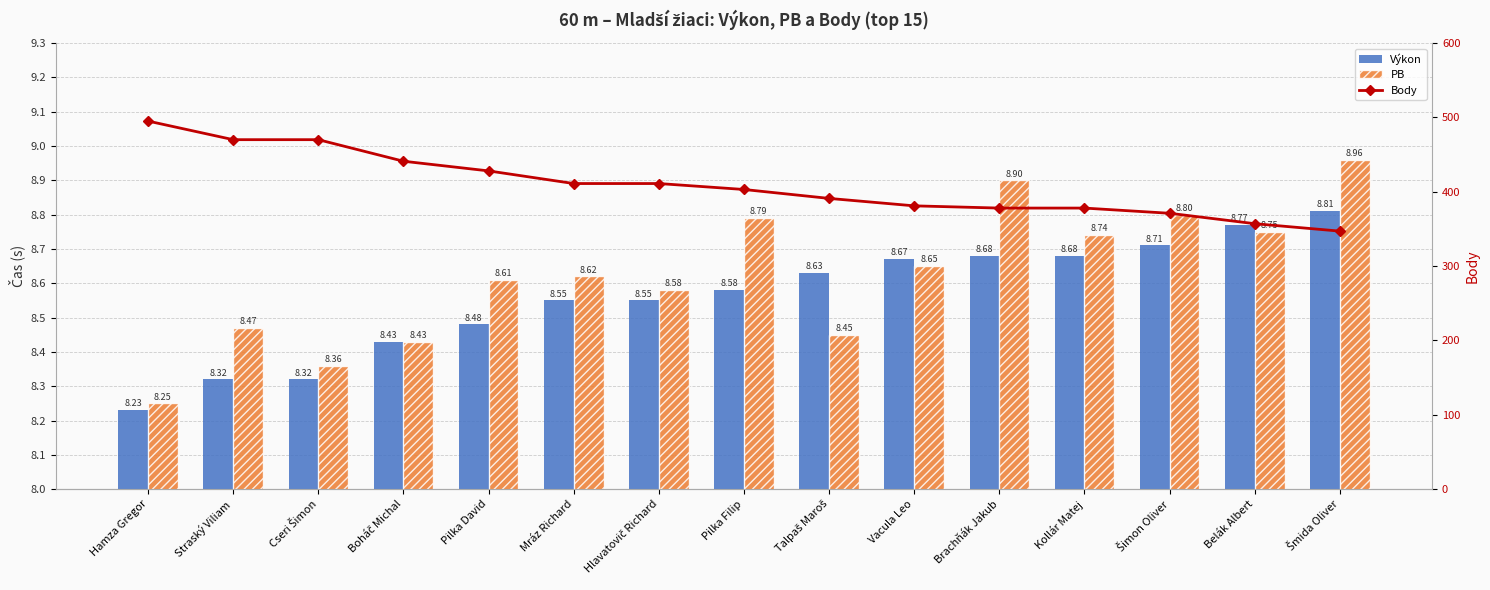

At Mráz Richard, list the series in order from smallest to largest.

Výkon, PB, Body